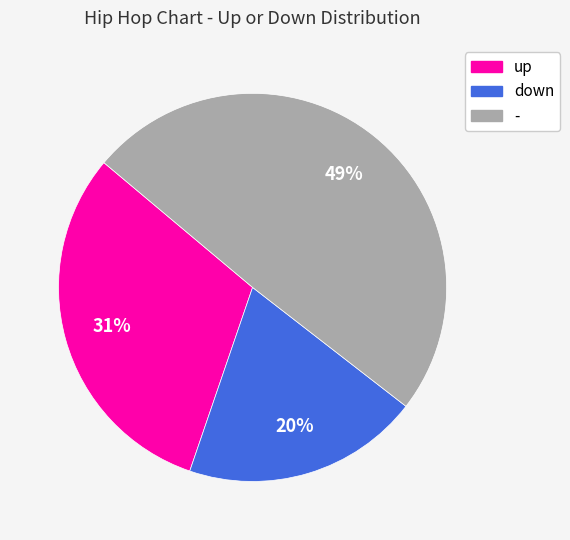

Which slice is the largest?

-